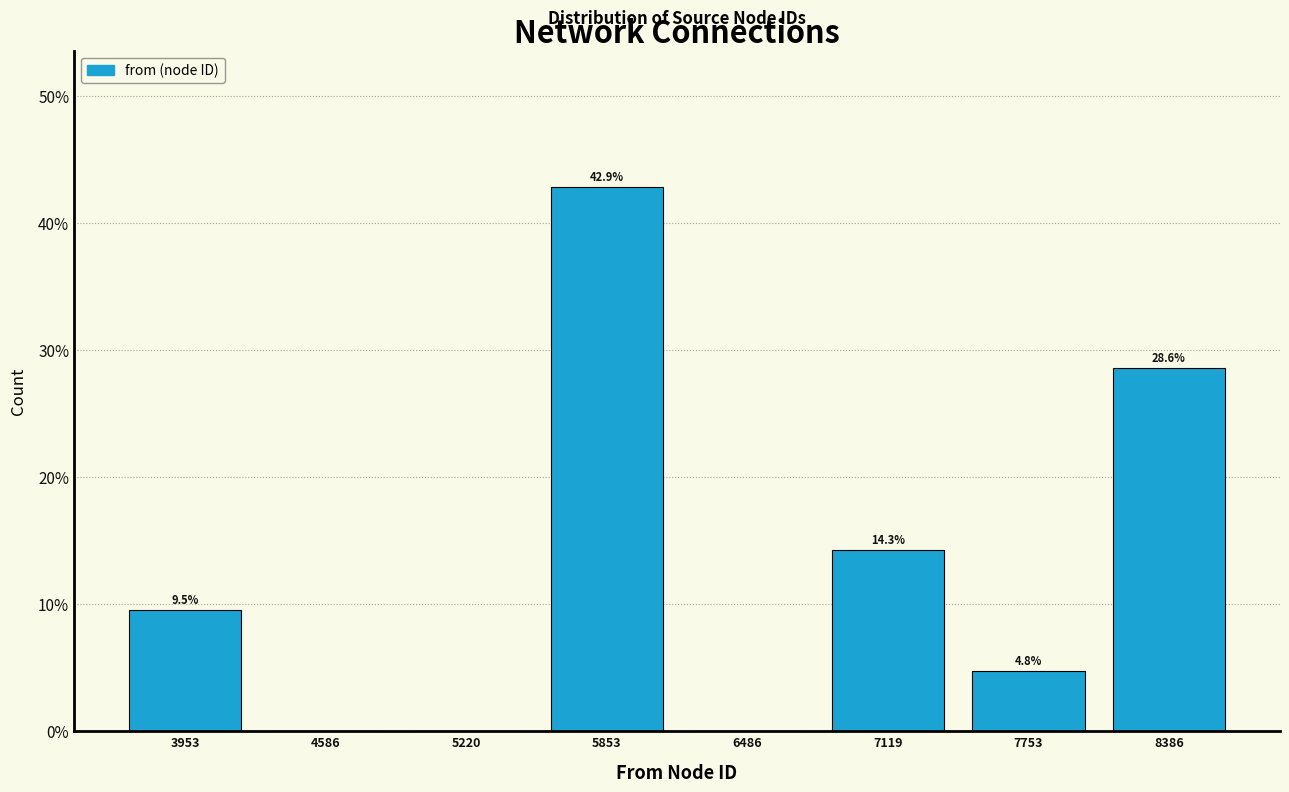

Which range on the x-axis has the tallest bar?

5500 to 6200